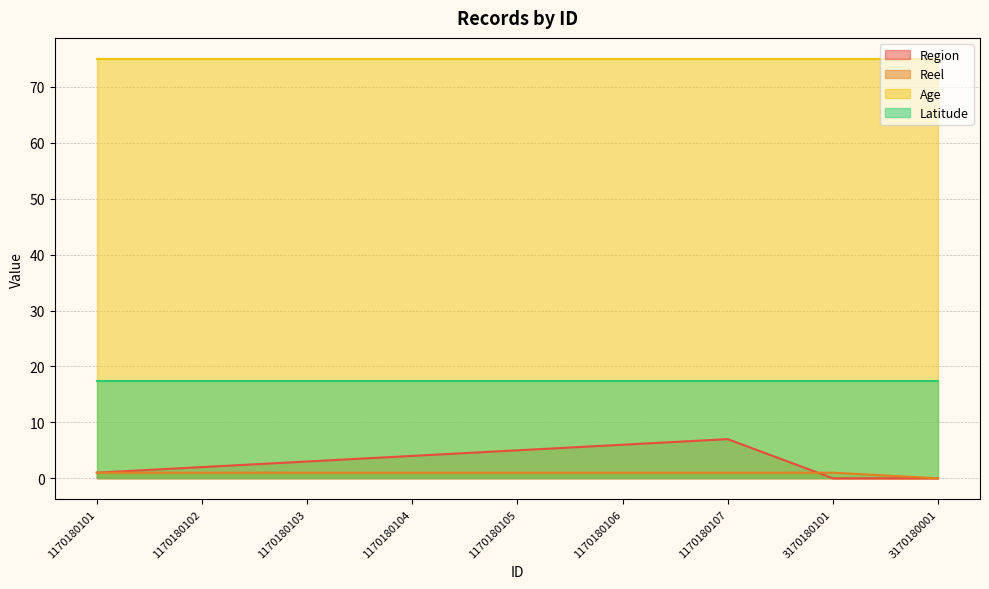

How many data points in Reel are less than 1?

1